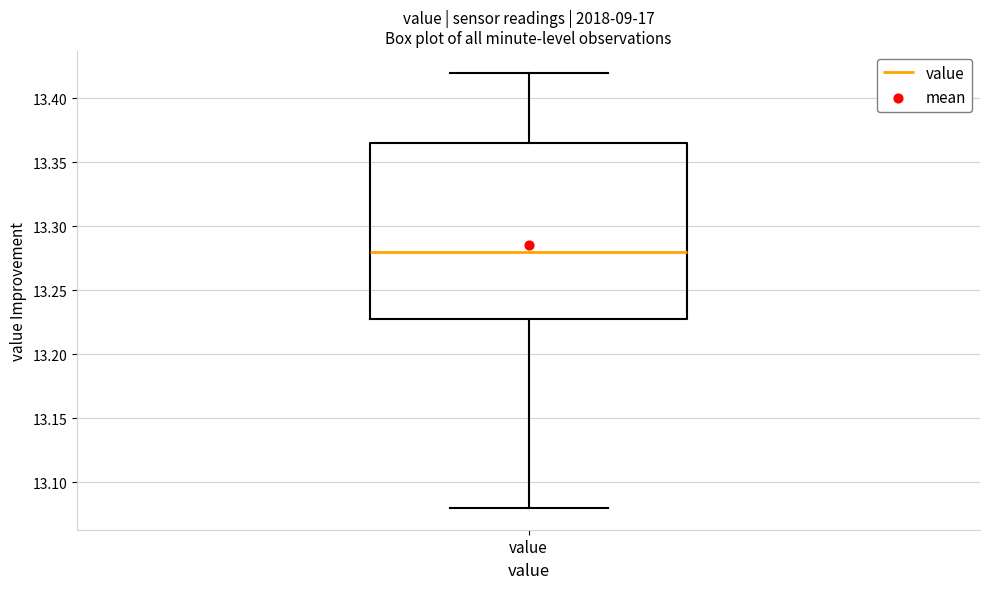

Read this box plot against the y-axis: the position of the median line, the range covered by the box, and the ends of both whiskers. The values are not printed on the chart, so give them approximately, as read against the axis.

median 13.280, box 13.230 to 13.365, whiskers 13.080 to 13.420